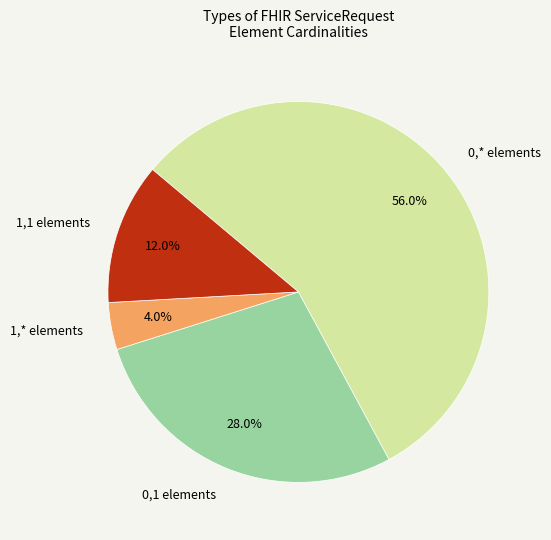

Which has a higher value, 0,1 elements or 1,1 elements?

0,1 elements